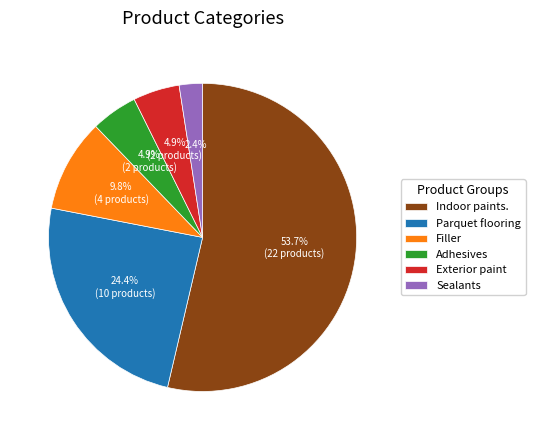

What percentage do Adhesives and Indoor paints. together represent?

58.5%